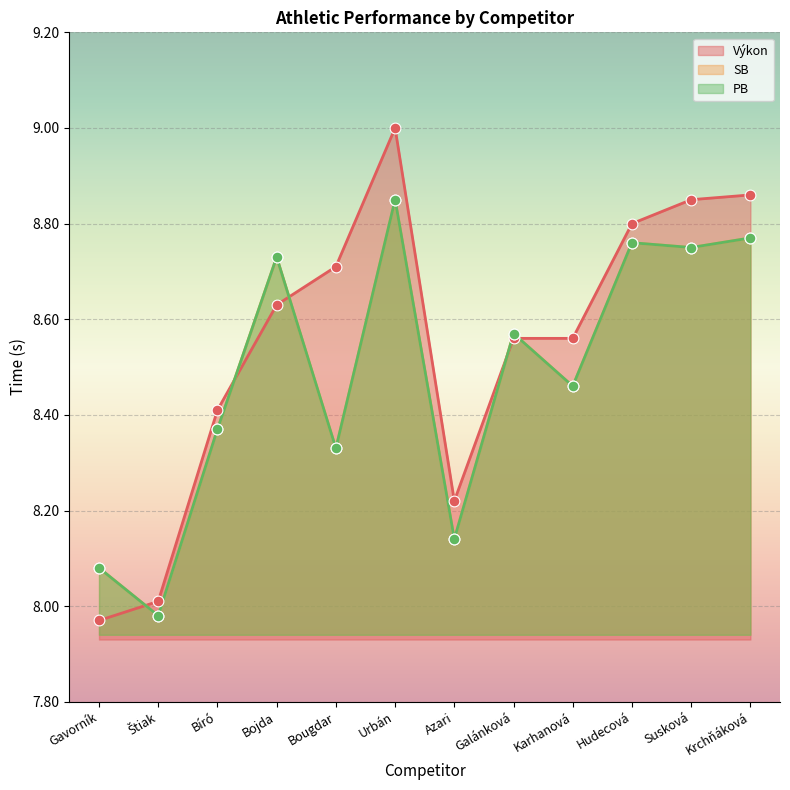

Is the value of PB at Bíró greater than the value of Výkon at Štiak?

Yes